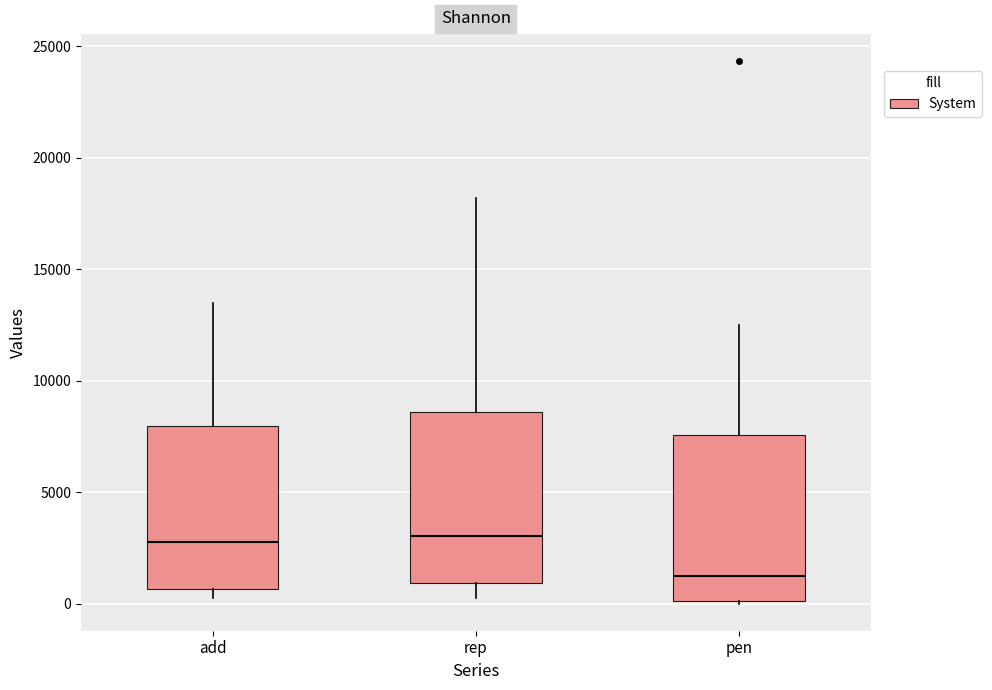

Reading left to right, transcribe this box plot: for each box, give where its median line is, the range the box spans, and where its two whiskers end, as read against the y-axis. The values are not printed on the chart, so give them approximately, as read against the axis.

add: median 3000, box 500 to 8000, whiskers 0 to 13500
rep: median 3000, box 1000 to 8500, whiskers 0 to 18000
pen: median 1500, box 0 to 7500, whiskers 0 to 12500